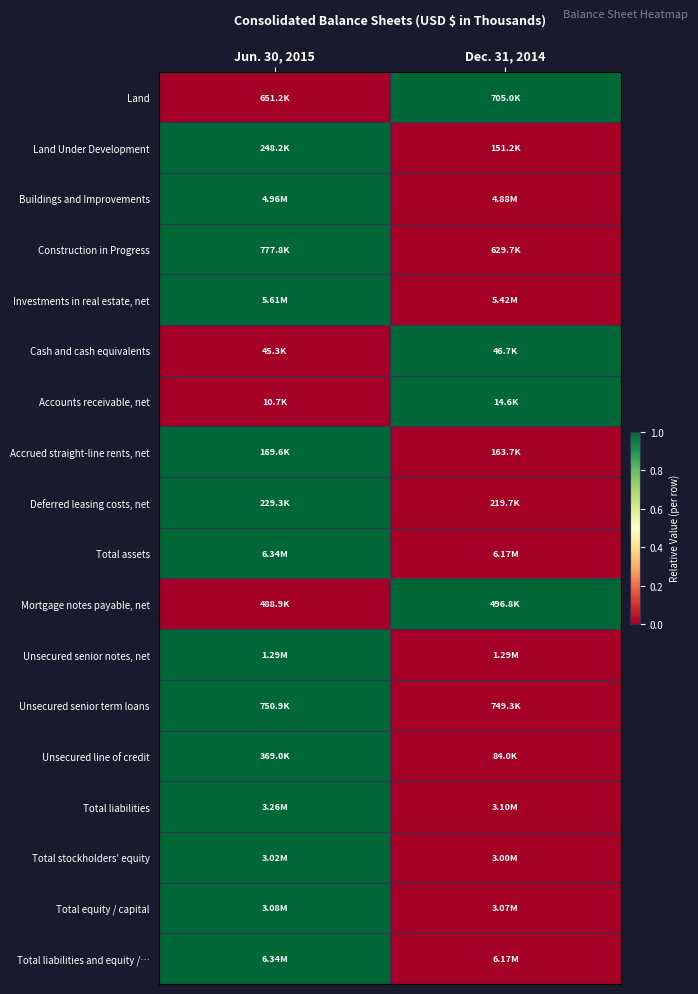

Reading left to right, what are all the values shown in this chart?

Land: Jun. 30, 2015=0	Dec. 31, 2014=1
Land Under Development: Jun. 30, 2015=1	Dec. 31, 2014=0
Buildings and Improvements: Jun. 30, 2015=1	Dec. 31, 2014=0
Construction in Progress: Jun. 30, 2015=1	Dec. 31, 2014=0
Investments in real estate, net: Jun. 30, 2015=1	Dec. 31, 2014=0
Cash and cash equivalents: Jun. 30, 2015=0	Dec. 31, 2014=1
Accounts receivable, net: Jun. 30, 2015=0	Dec. 31, 2014=1
Accrued straight-line rents, net: Jun. 30, 2015=1	Dec. 31, 2014=0
Deferred leasing costs, net: Jun. 30, 2015=1	Dec. 31, 2014=0
Total assets: Jun. 30, 2015=1	Dec. 31, 2014=0
Mortgage notes payable, net: Jun. 30, 2015=0	Dec. 31, 2014=1
Unsecured senior notes, net: Jun. 30, 2015=1	Dec. 31, 2014=0
Unsecured senior term loans: Jun. 30, 2015=1	Dec. 31, 2014=0
Unsecured line of credit: Jun. 30, 2015=1	Dec. 31, 2014=0
Total liabilities: Jun. 30, 2015=1	Dec. 31, 2014=0
Total stockholders' equity: Jun. 30, 2015=1	Dec. 31, 2014=0
Total equity / capital: Jun. 30, 2015=1	Dec. 31, 2014=0
Total liabilities and equity /…: Jun. 30, 2015=1	Dec. 31, 2014=0